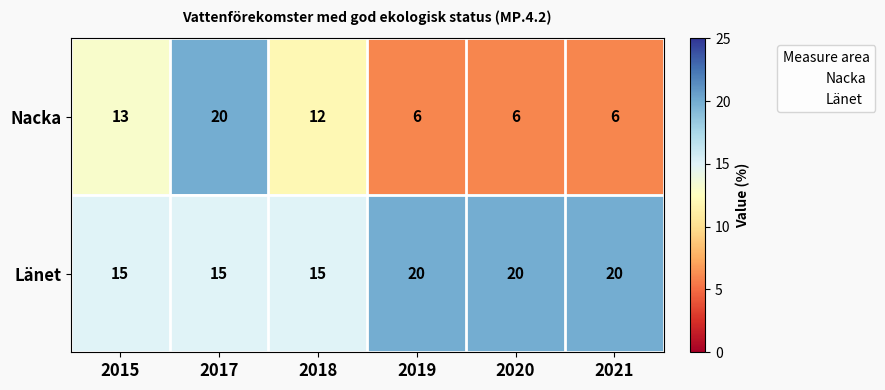

Is it true that Nacka equals 12 at 2018?

True